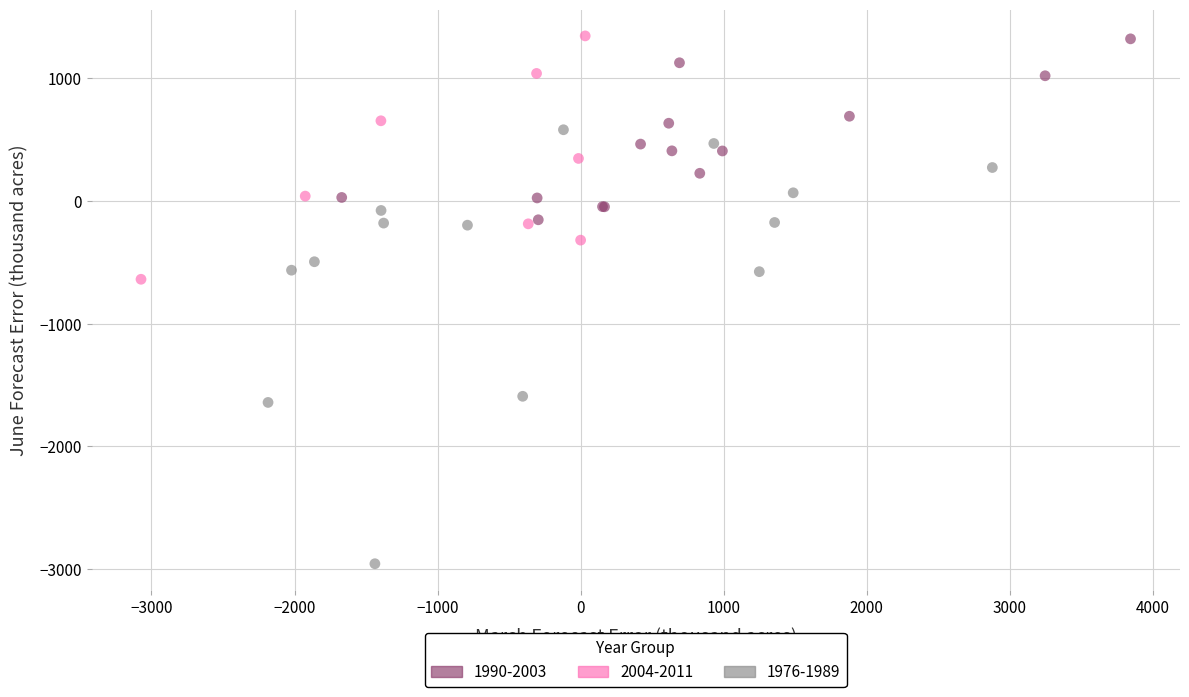

Which series has the widest spread of Y values?

1976-1989